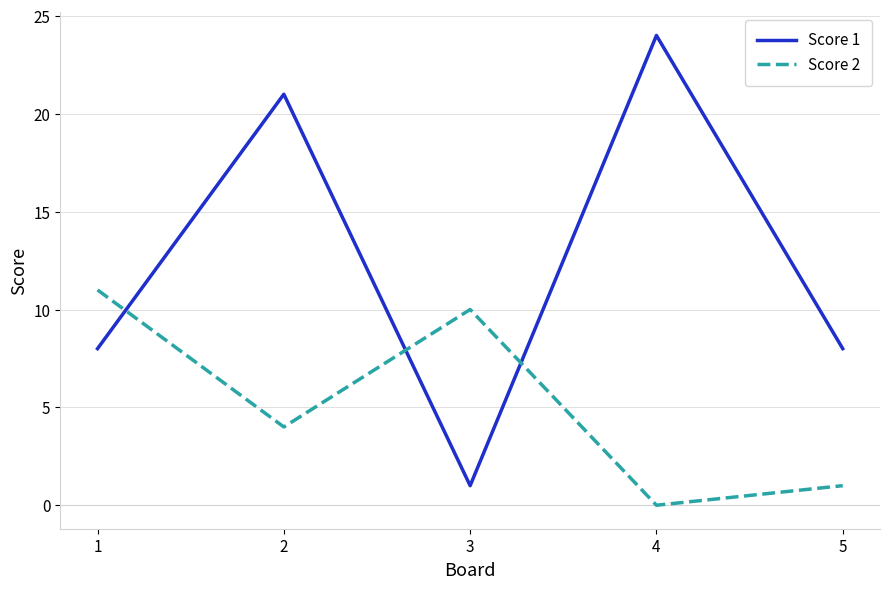

True or false: Score 2 and Score 1 cross at least once.

True